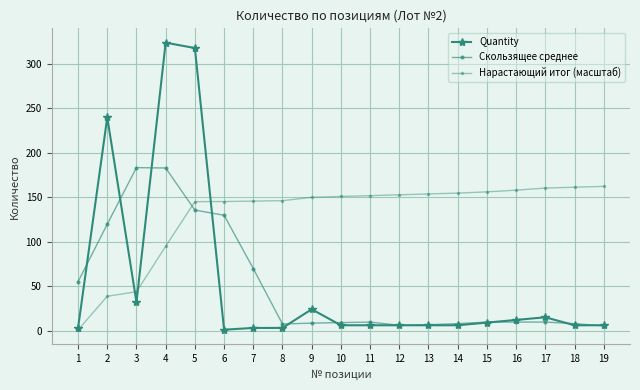

True or false: Скользящее среднее has more than 1 points higher than both neighbors.

True